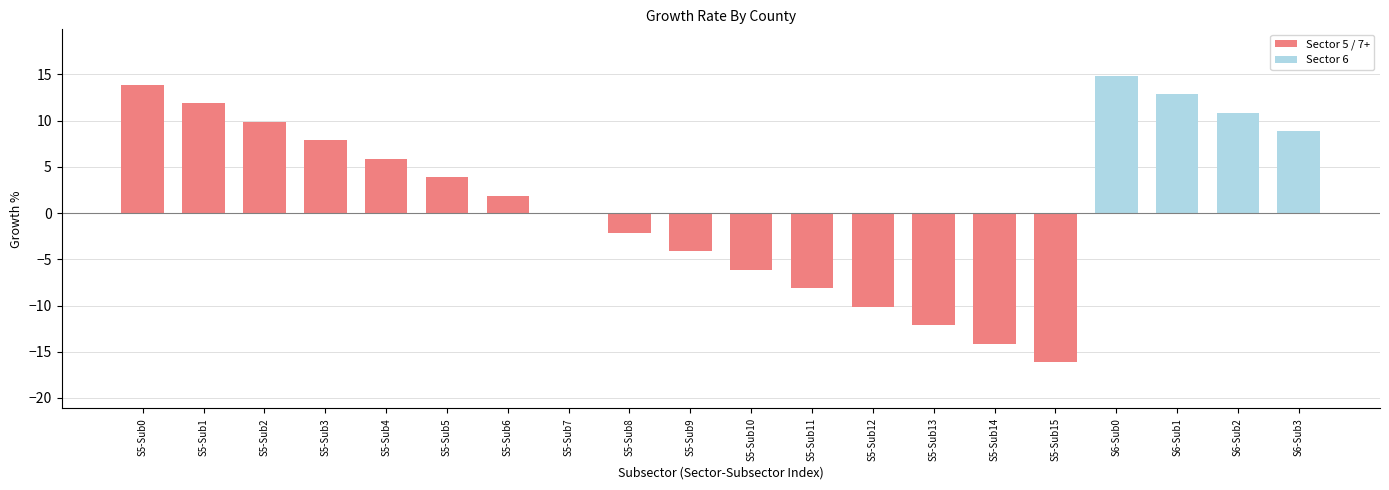

What is the difference between the second highest and second lowest values?

28.0